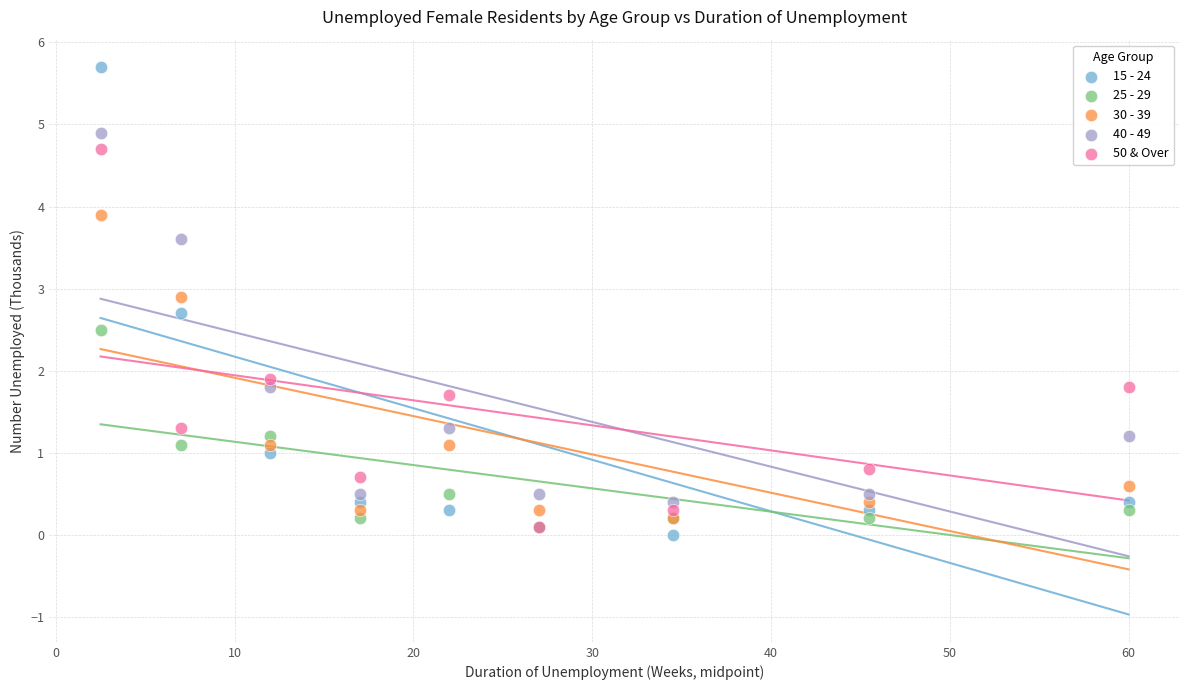

In the 50 & Over series, what Y value is closest to 2?

1.9